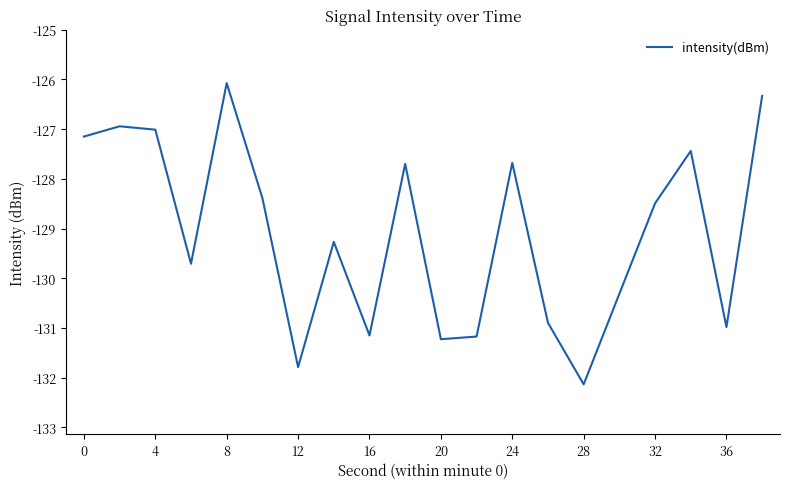

What is the greatest value displayed?

-126.1